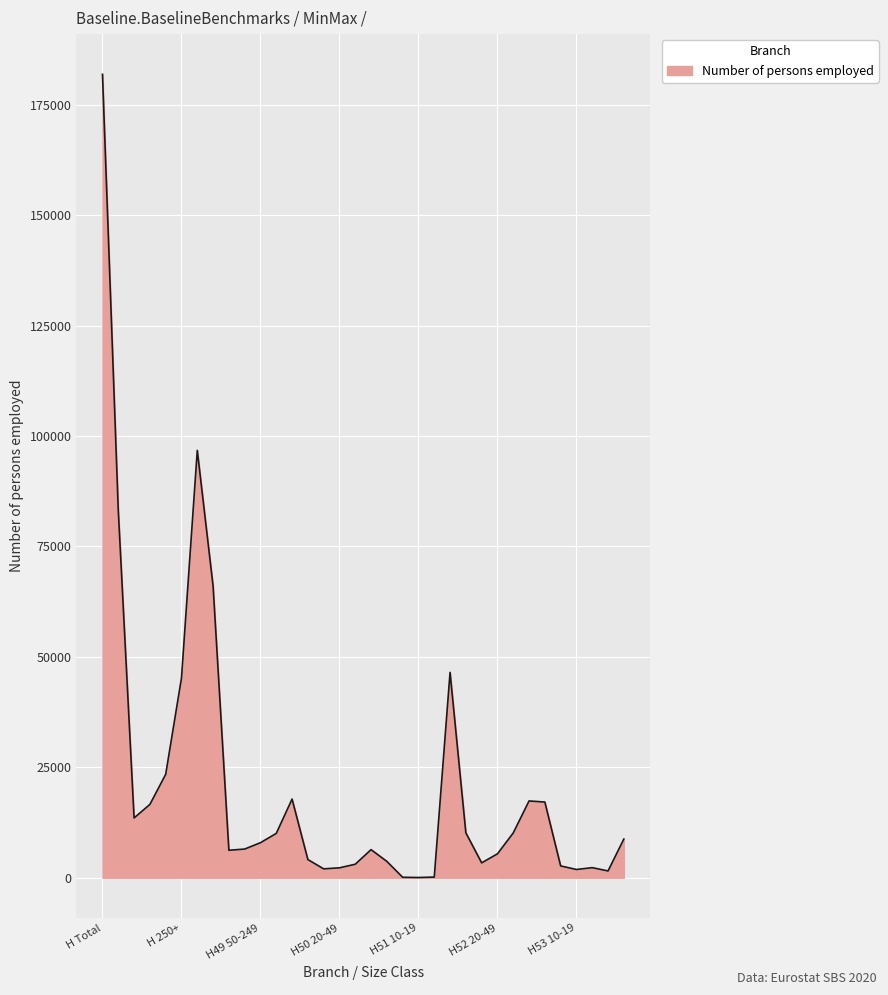

What is the greatest value displayed?

181903